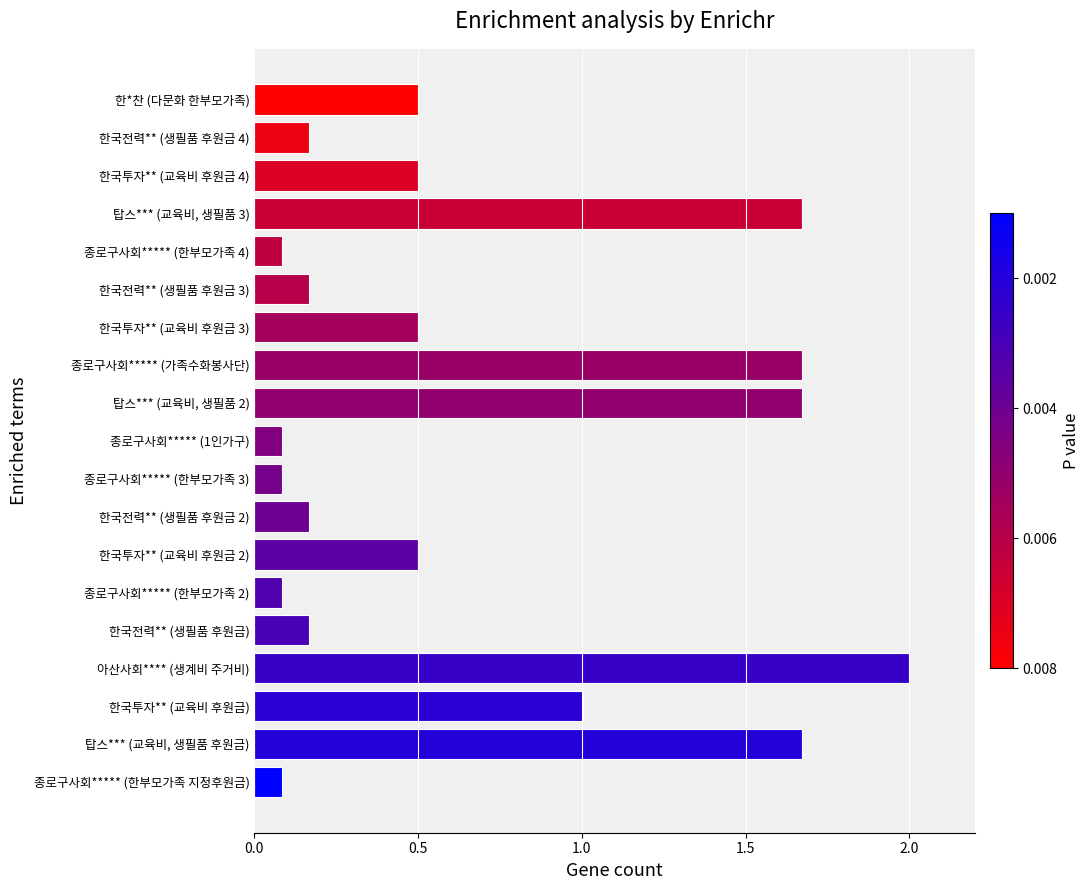

What is the greatest value displayed?

2.0